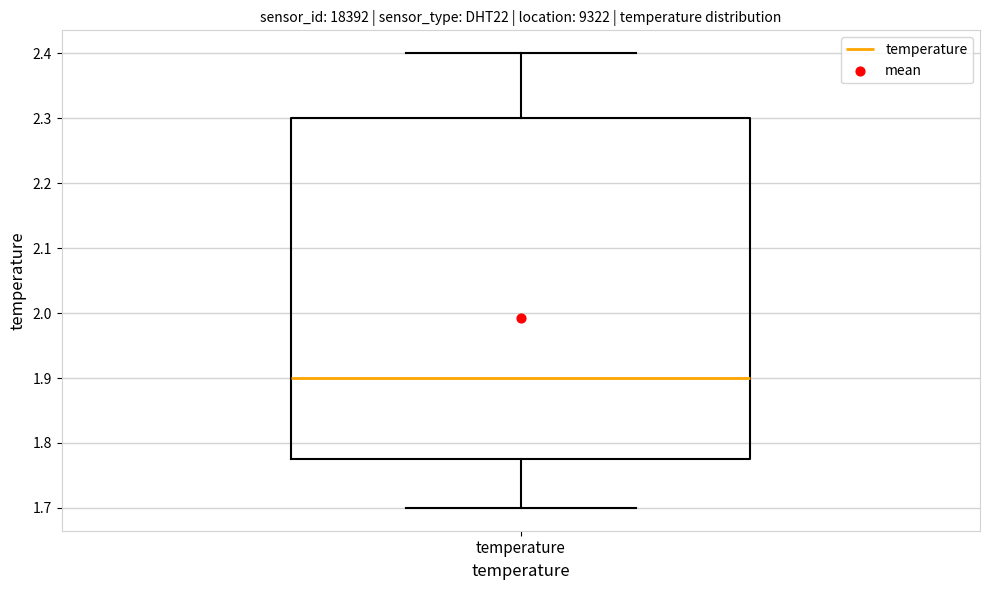

Read this box plot against the y-axis: the position of the median line, the range covered by the box, and the ends of both whiskers. The values are not printed on the chart, so give them approximately, as read against the axis.

median 1.90, box 1.78 to 2.30, whiskers 1.70 to 2.40